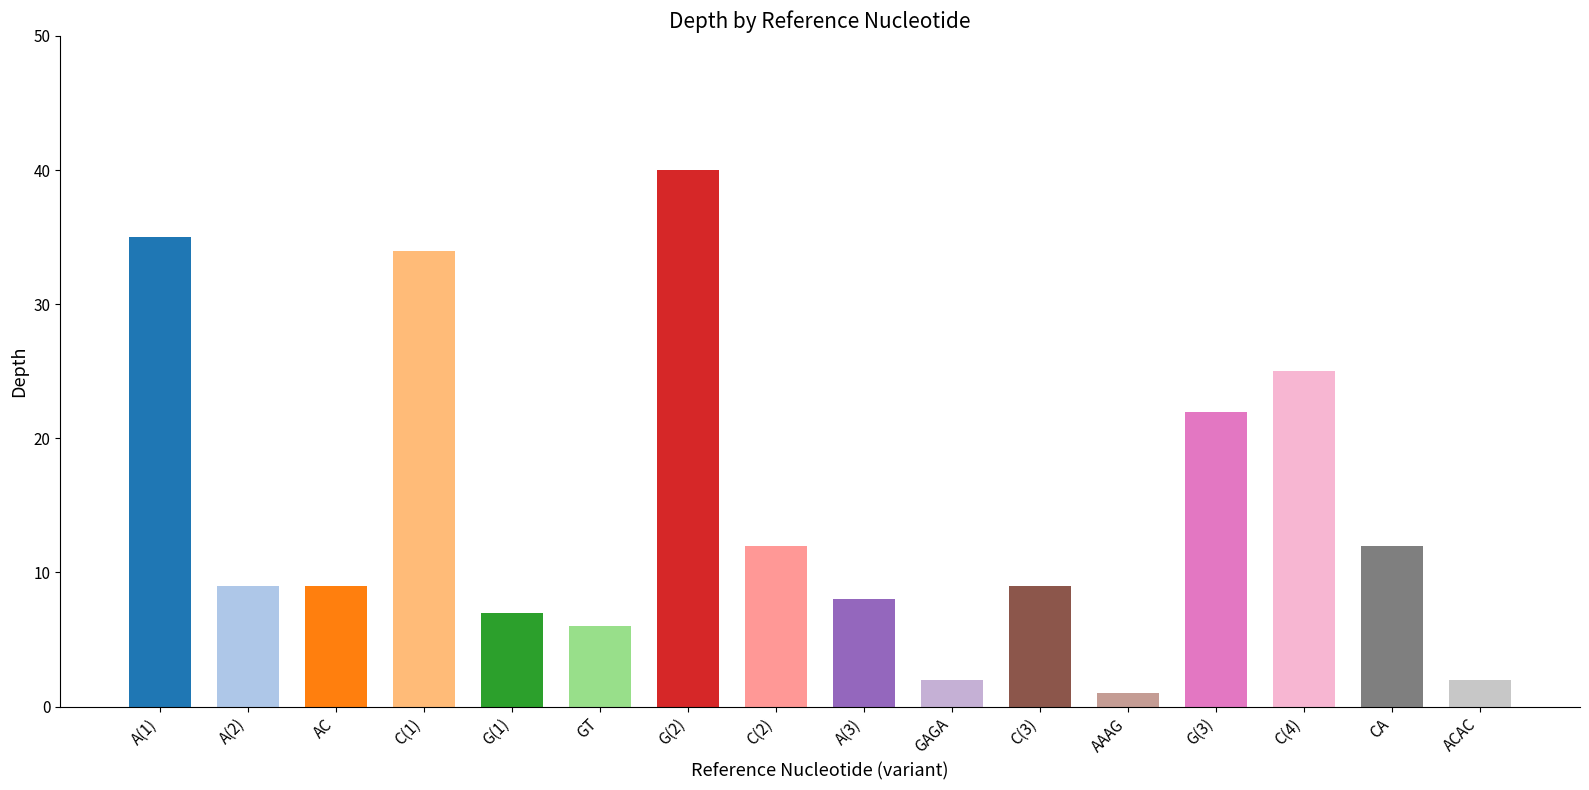

What is the minimum value shown in the chart?

1